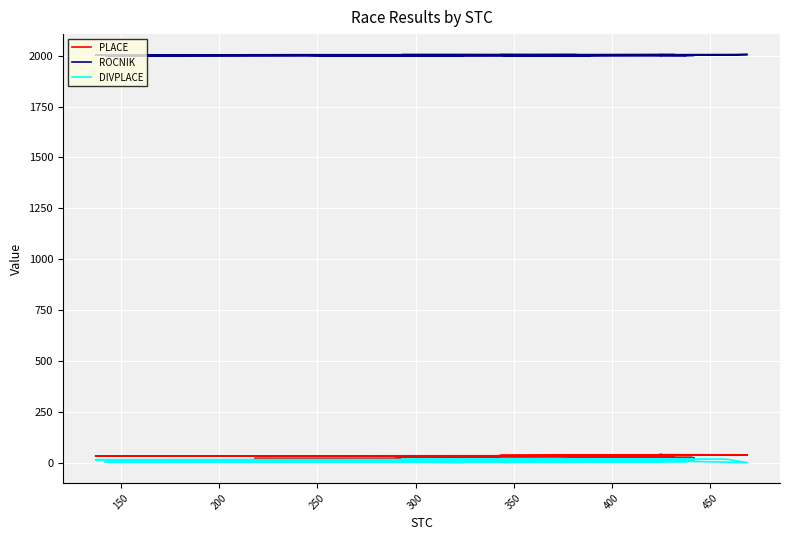

Reading left to right, transcribe all the data shown in this chart.

PLACE: 1	2	3	4	5	6	7	8	9	10	11	12	13	14	15	16	17	18	19	20	21	22	23	24	25	26	27	28	29	30	31	32	33	34	35	36	37	38	39	40
ROCNIK: 2000	2000	2000	2003	2003	2000	2001	2001	2001	2004	2004	2004	2002	2003	2003	2001	2003	2005	2005	2004	2001	2002	2002	2003	2004	2002	2004	2003	2005	2005	2004	2003	2005	2005	2005	2004	2006	2003	2005	2002
DIVPLACE: 1	2	3	4	5	6	1	2	7	3	8	4	5	9	10	6	7	11	8	9	10	12	13	14	15	11	16	17	12	18	13	14	15	16	19	20	0	17	18	19